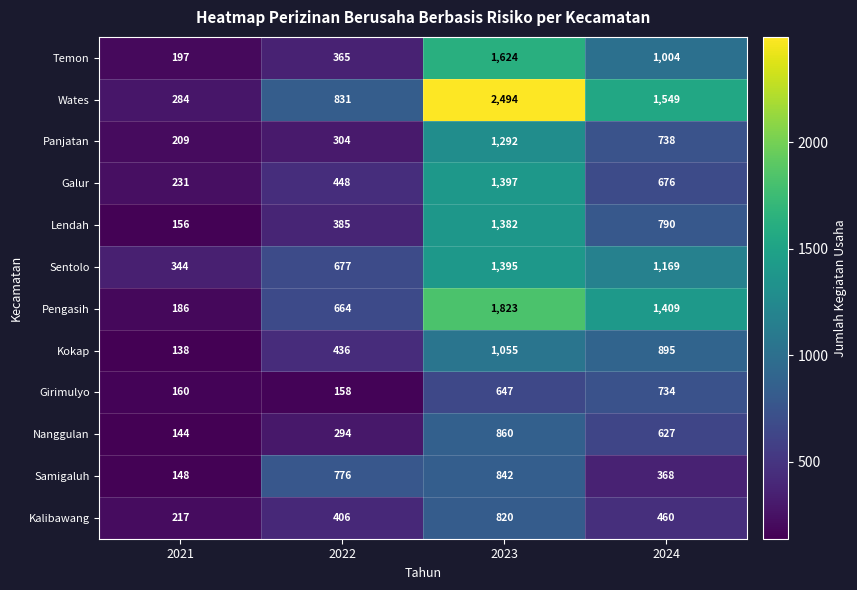

What is the spread (max minus min) of values at 2021?

206